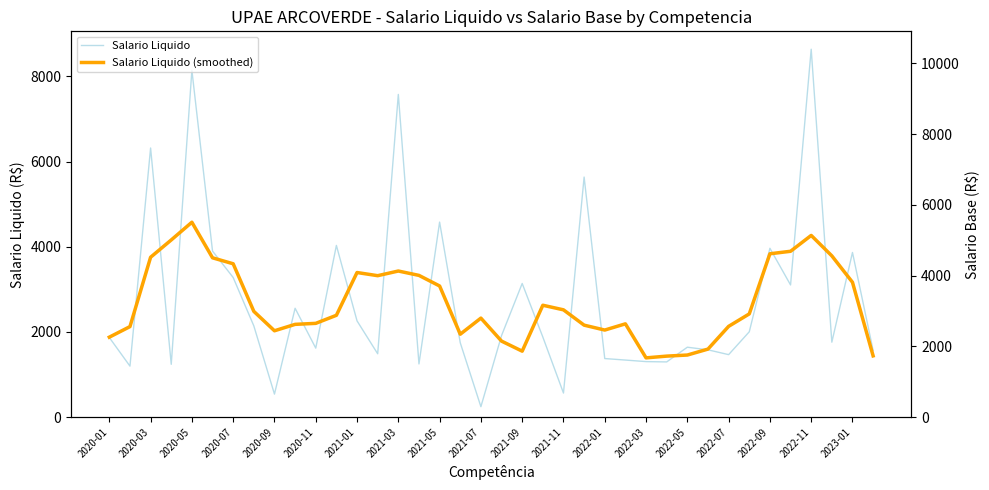

What is the difference between the maximum and second lowest values in the Salario Liquido series?

8099.6